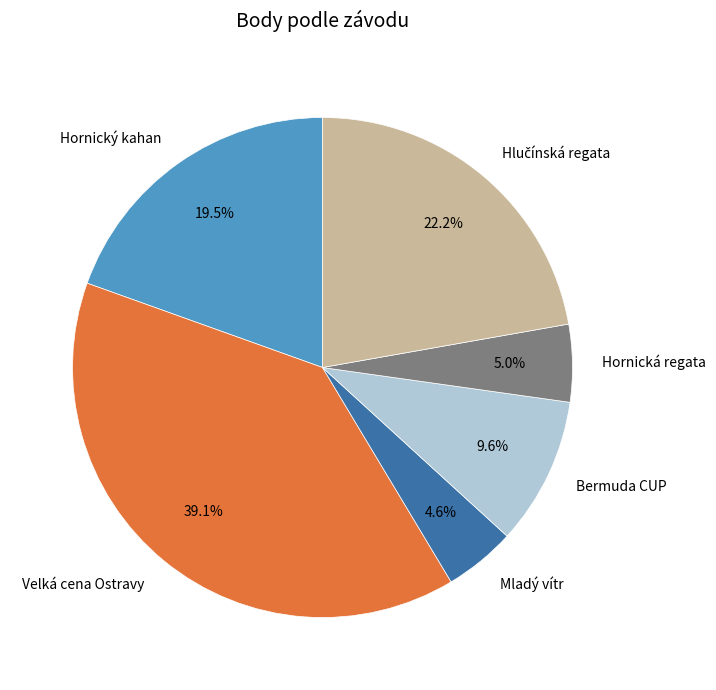

Is there a majority slice in this chart?

No